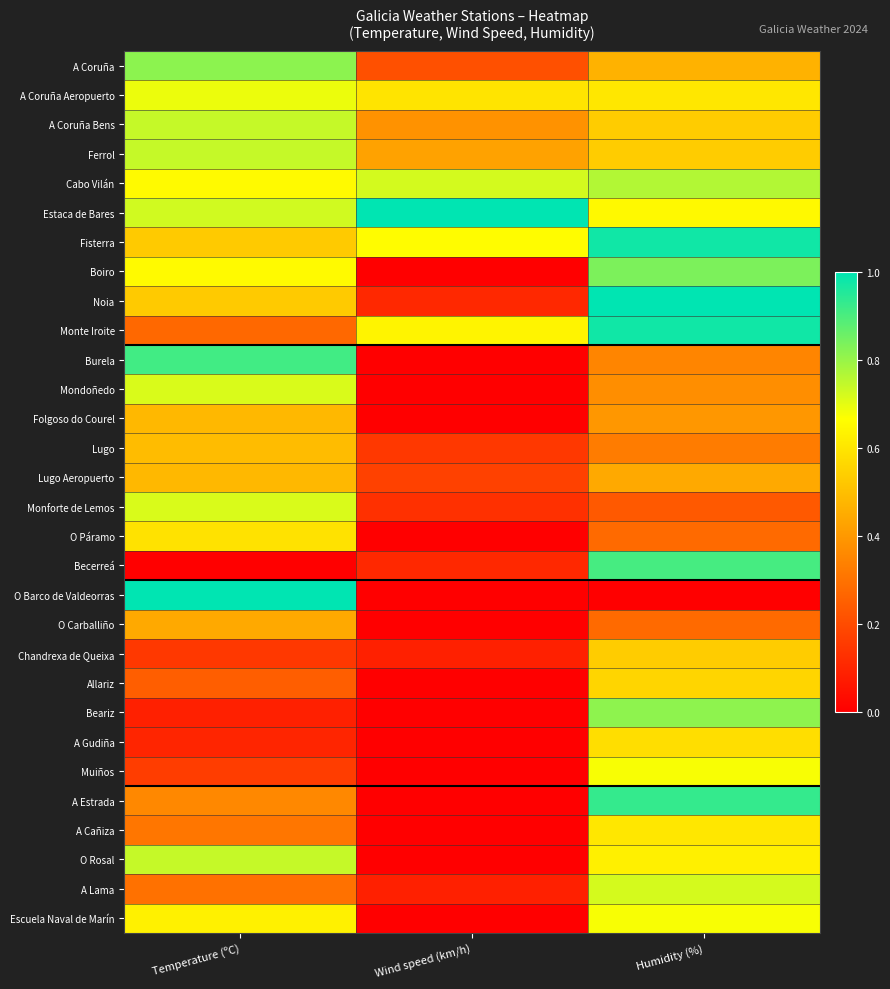

At Humidity (%), list the series in order from smallest to largest.

O Barco de Valdeorras, Monforte de Lemos, O Páramo, O Carballiño, Lugo, Burela, Mondoñedo, Folgoso do Courel, Lugo Aeropuerto, A Coruña, A Coruña Bens, Ferrol, Chandrexa de Queixa, Allariz, A Gudiña, A Coruña Aeropuerto, A Cañiza, O Rosal, Estaca de Bares, Muiños, Escuela Naval de Marín, A Lama, Cabo Vilán, Beariz, Boiro, Becerreá, A Estrada, Fisterra, Monte Iroite, Noia